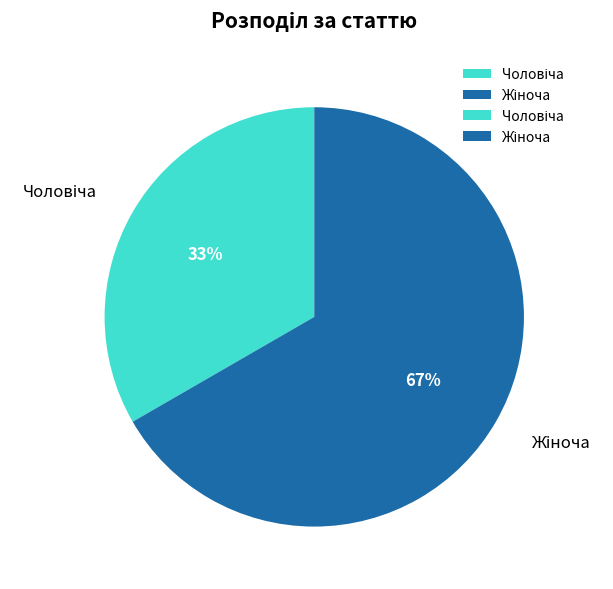

To the nearest percent, what is the average slice percentage?

50%